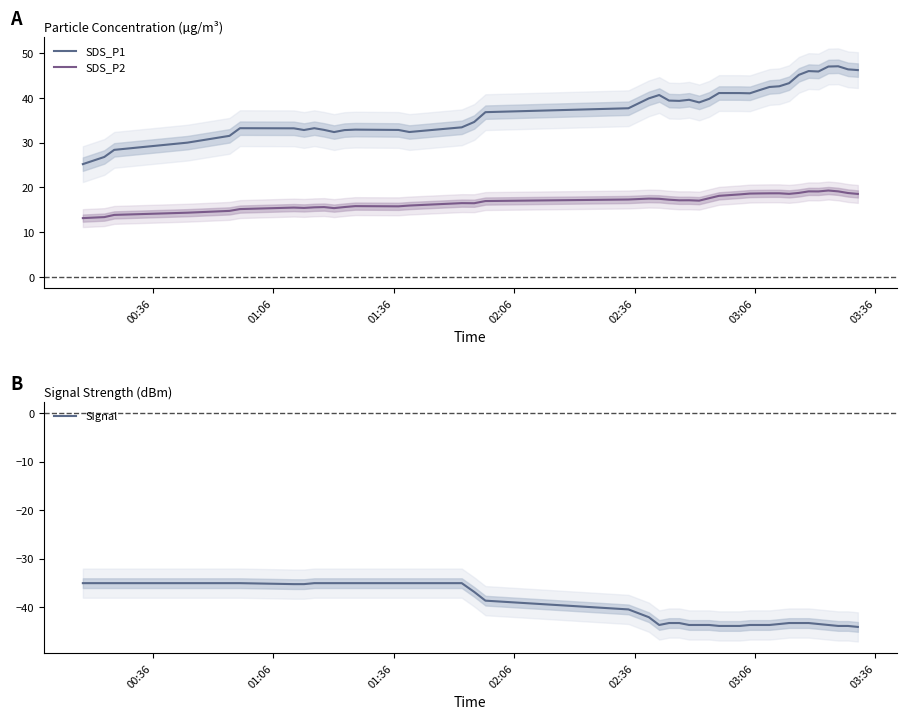

What is the maximum value for Signal?

-35.0